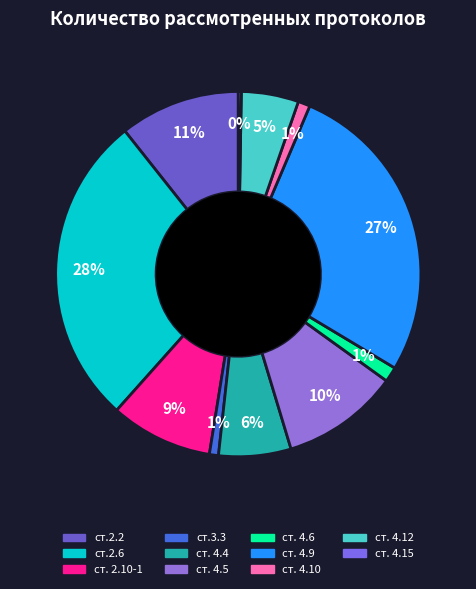

Does ст. 4.12 account for over 50% of the chart?

No